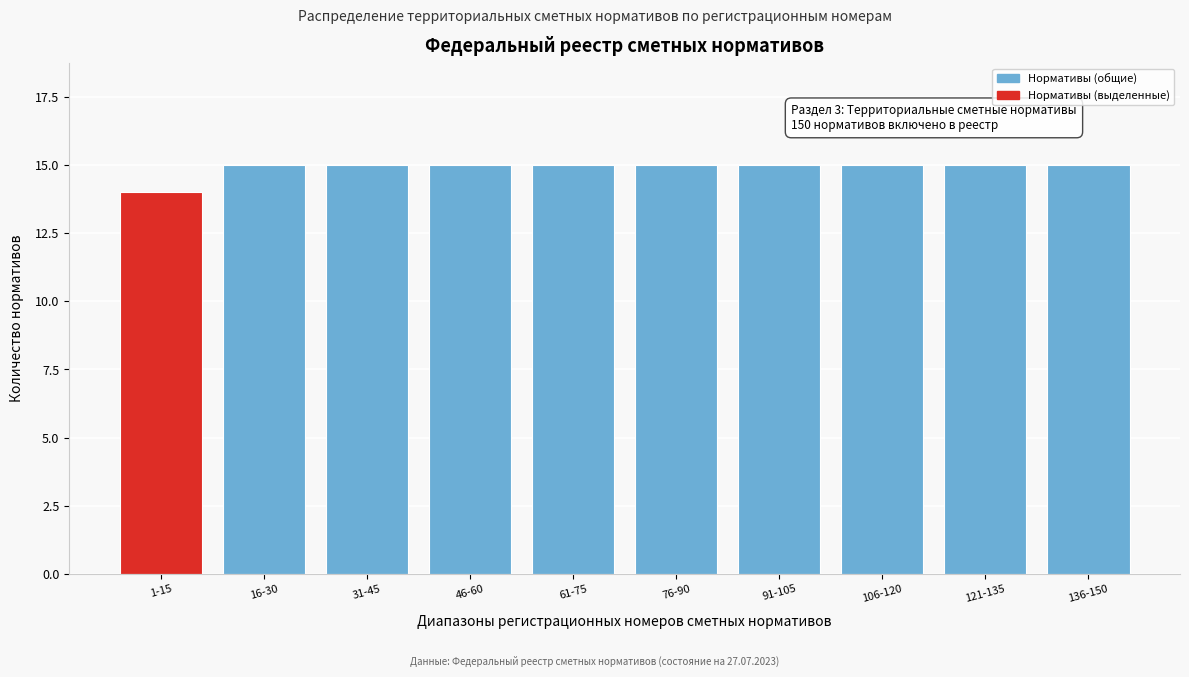

Reading right to left, what are all the values shown in this chart?

15	15	15	15	15	15	15	15	15	14